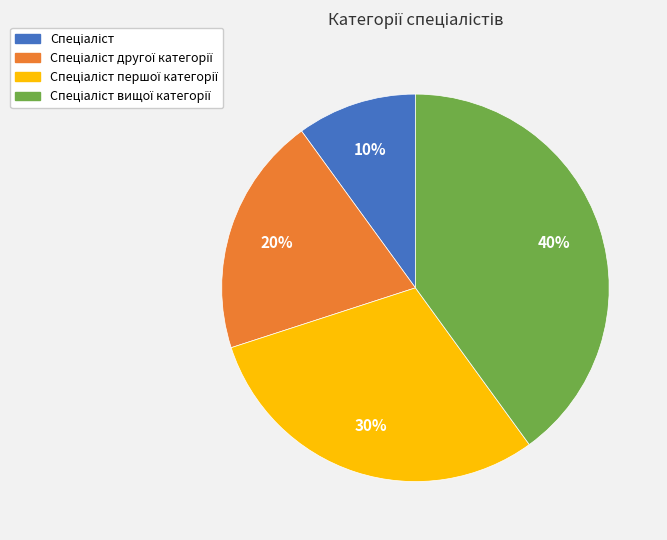

Is there a majority slice in this chart?

No